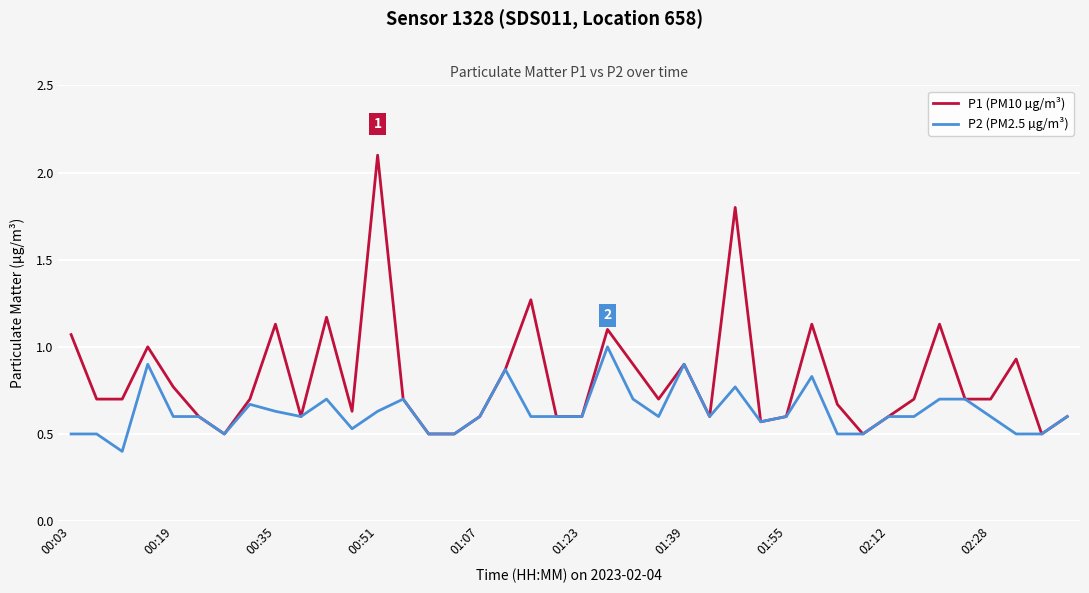

Which series has the widest spread of values?

P1 (PM10 µg/m³)